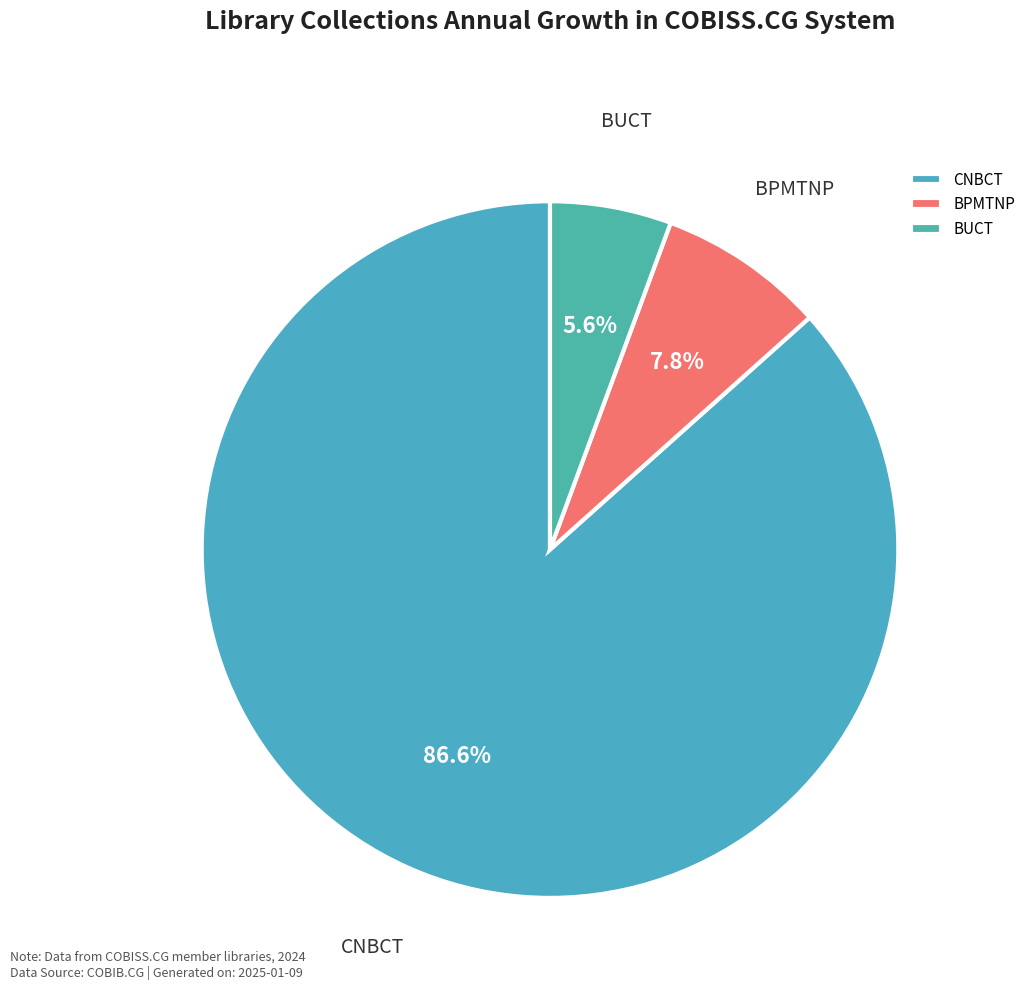

Which has a higher value, BUCT or BPMTNP?

BPMTNP